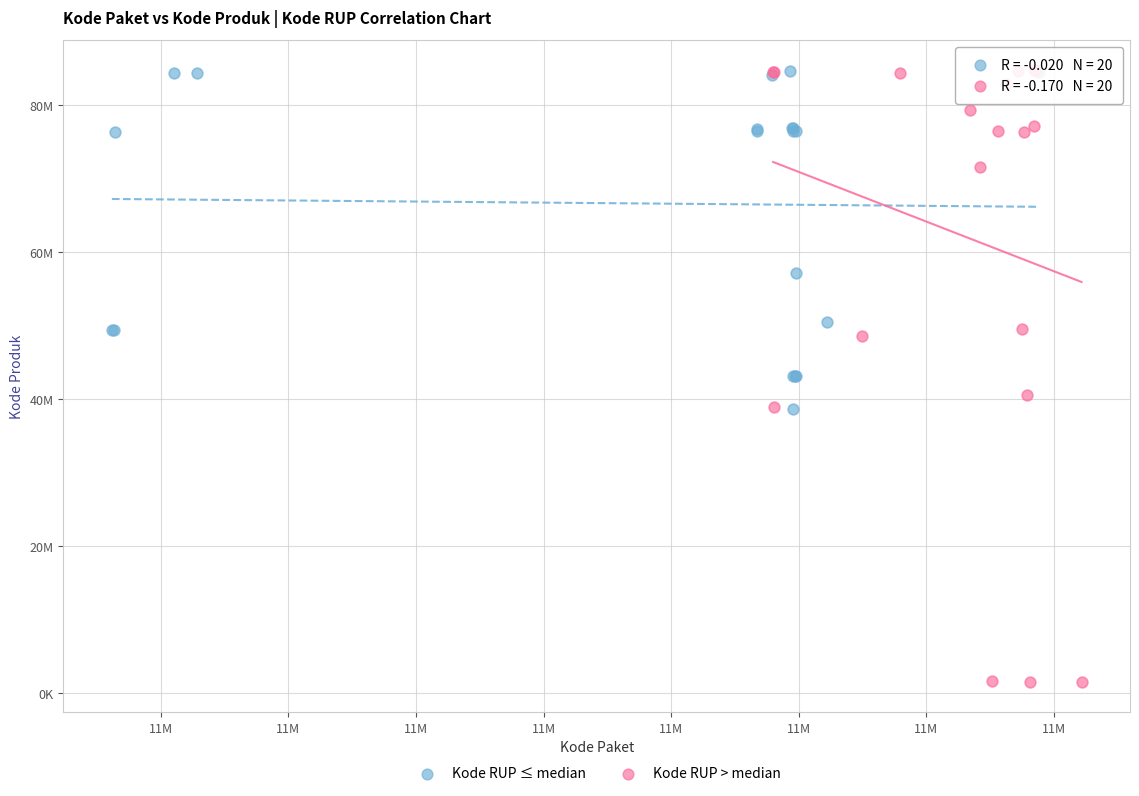

What are all the series names shown in the legend?

Kode RUP ≤ median, Kode RUP > median